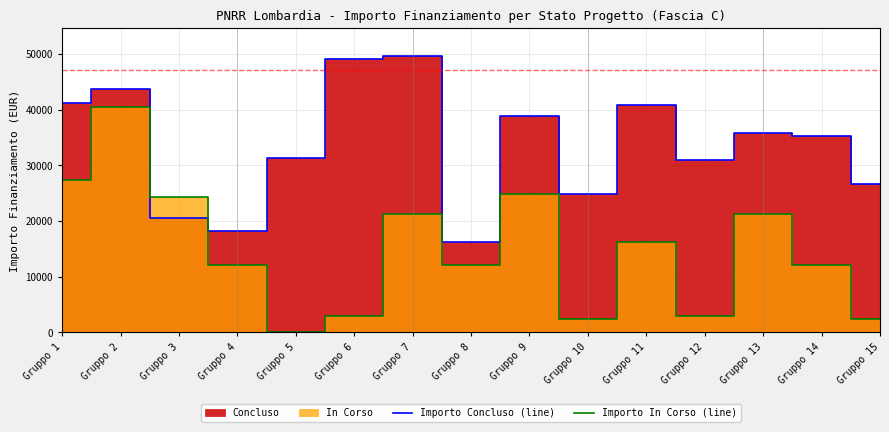

Rank the series by their average value, from lowest to highest.

Importo In Corso (line), Importo Concluso (line)